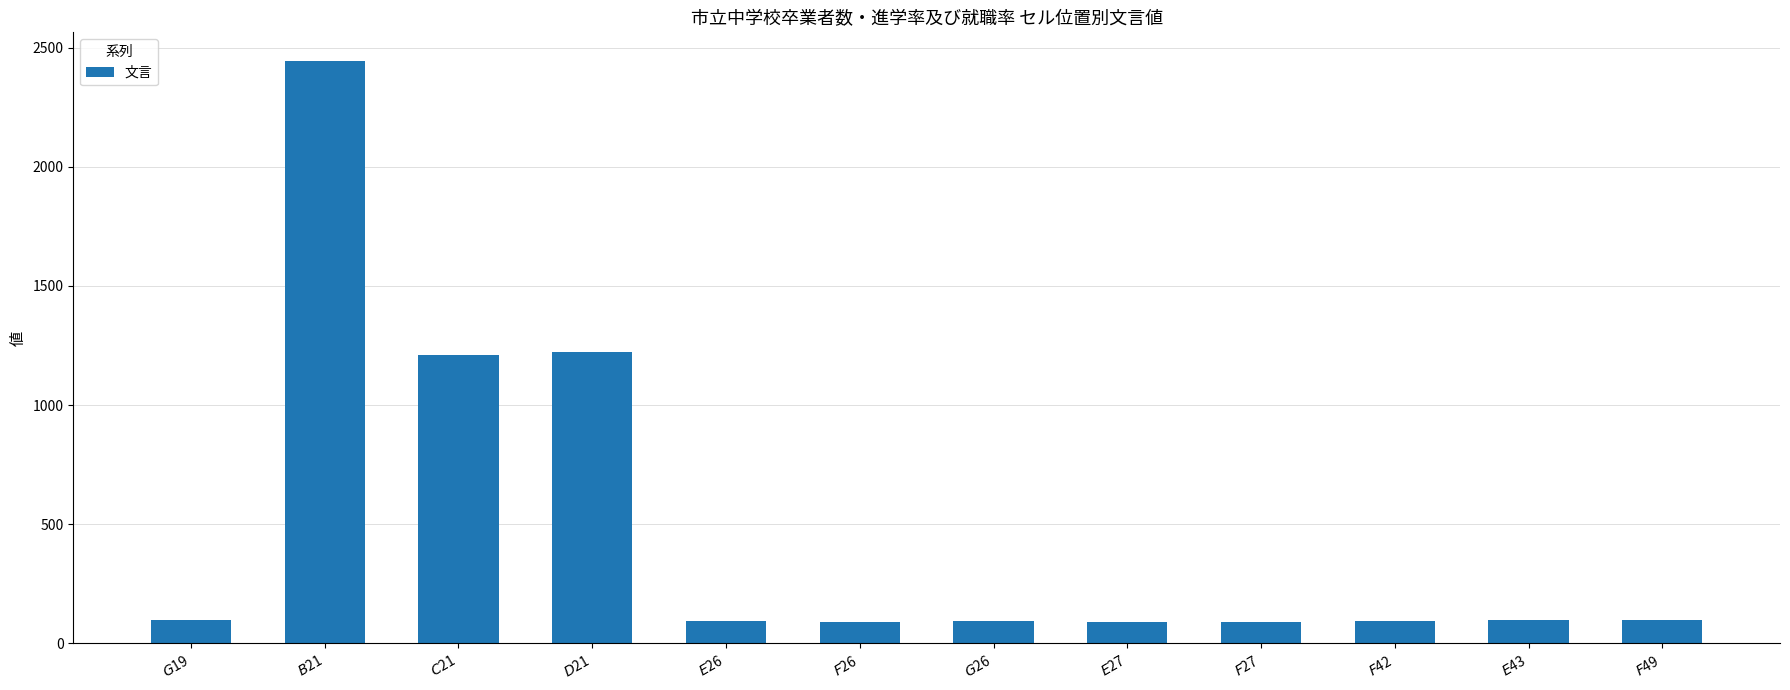

Approximately how many times larger is the value at $E$43 compared to $E$26?

1.1